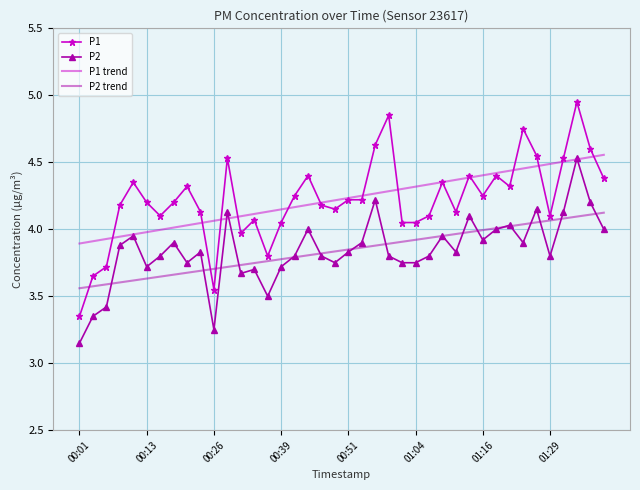

Which series has the largest range (max minus min)?

P1